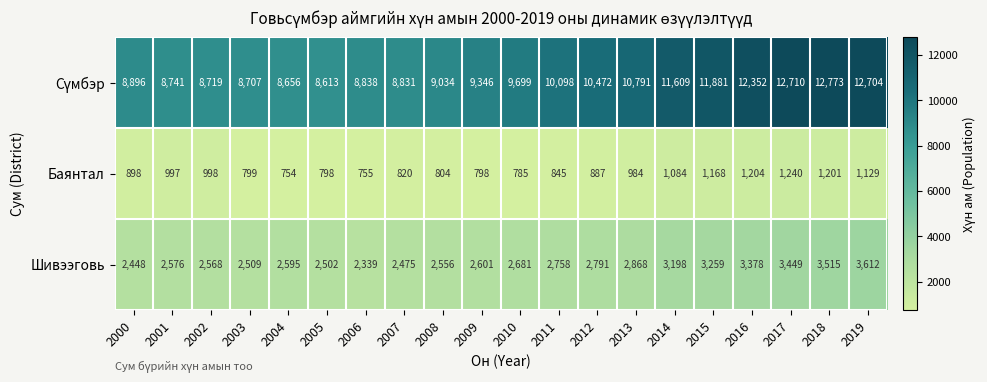

Rank the categories by Шивээговь value from lowest to highest.

2006, 2000, 2007, 2005, 2003, 2008, 2002, 2001, 2004, 2009, 2010, 2011, 2012, 2013, 2014, 2015, 2016, 2017, 2018, 2019